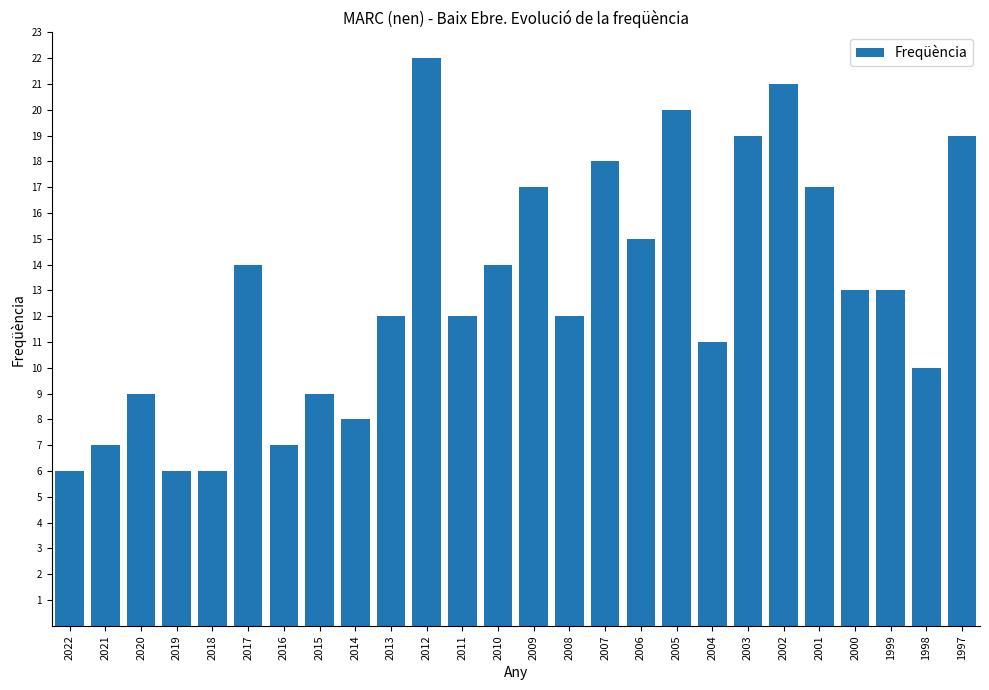

How many categories are shown in the chart?

26